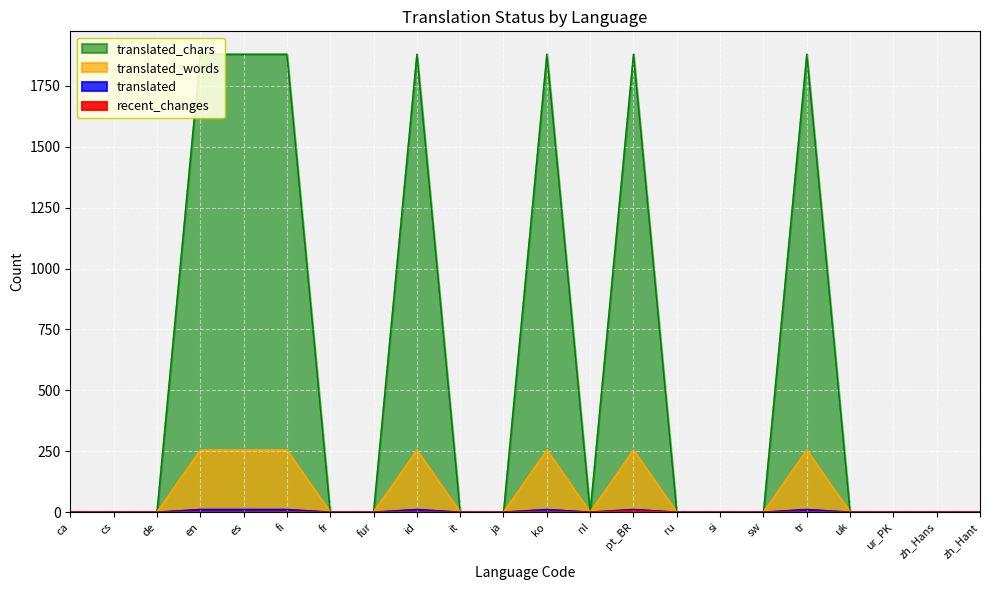

In translated_chars, how many points are higher than both neighbors (excluding endpoints)?

4